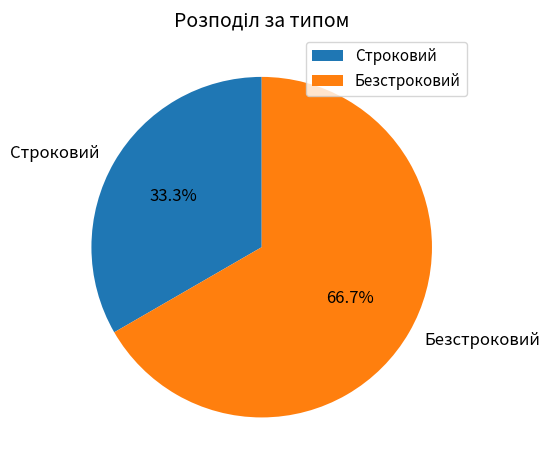

Which has a higher value, Безстроковий or Строковий?

Безстроковий